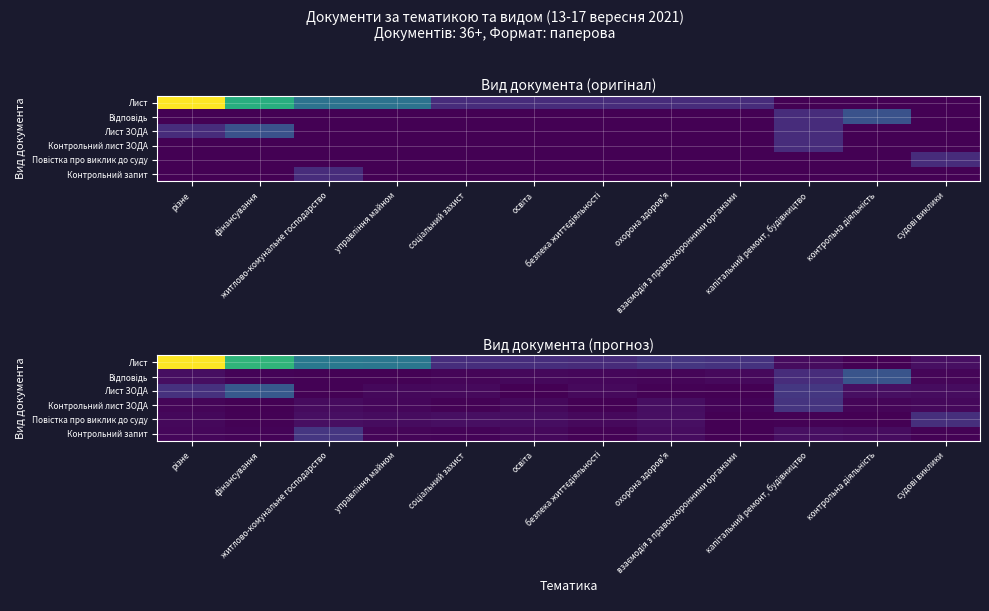

Which series has the widest spread of values?

Лист